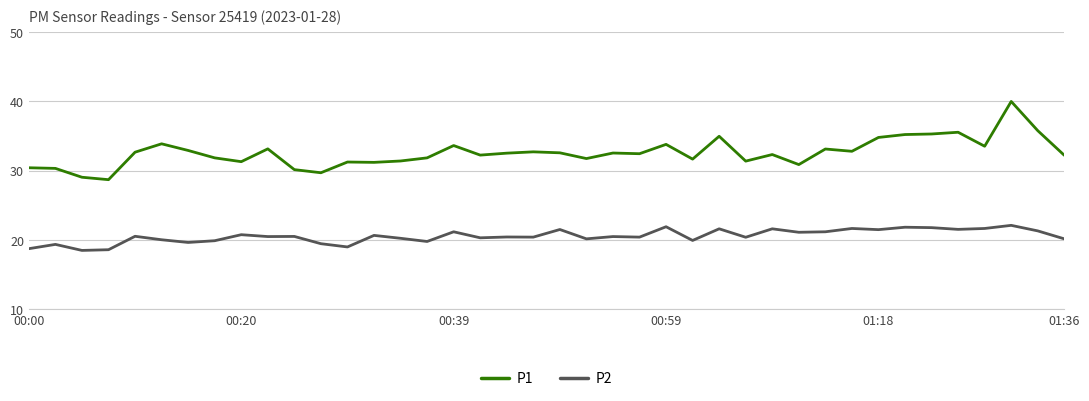

Which series has the largest range (max minus min)?

P1